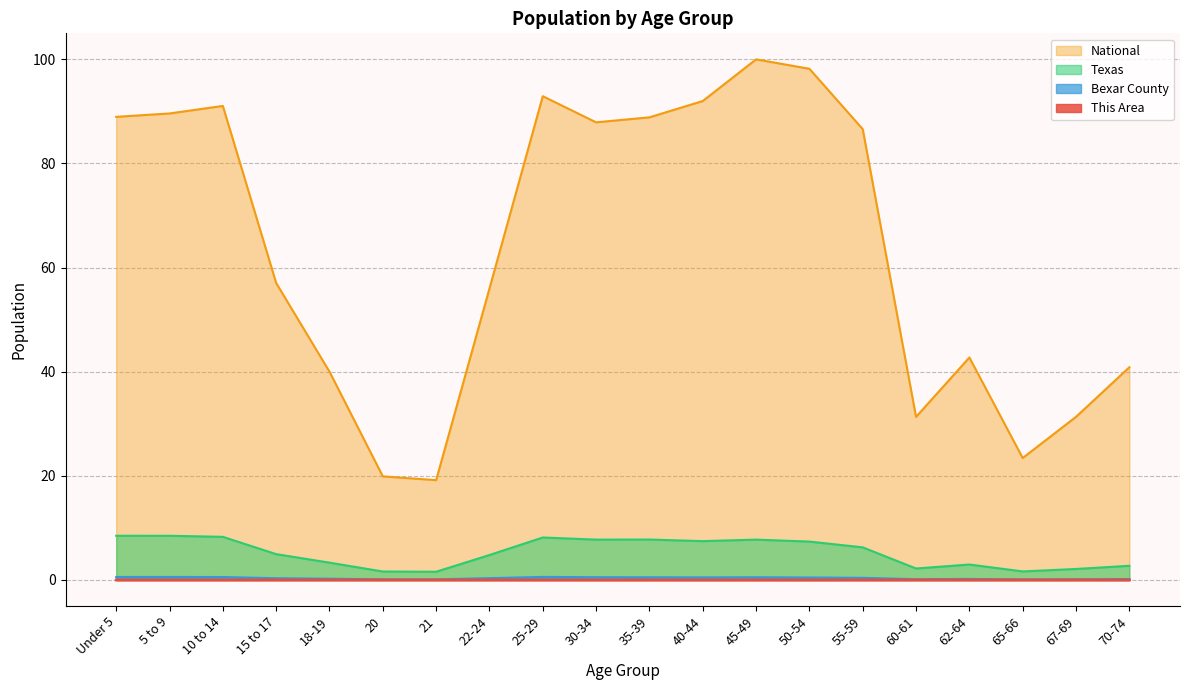

The Texas series shows 1.5 at 18-19. True or false?

False